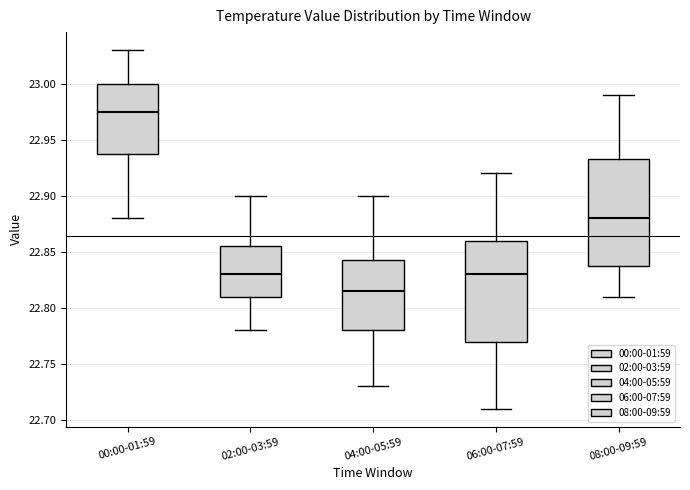

Which box is the tallest, from its lower edge to its upper edge?

08:00-09:59